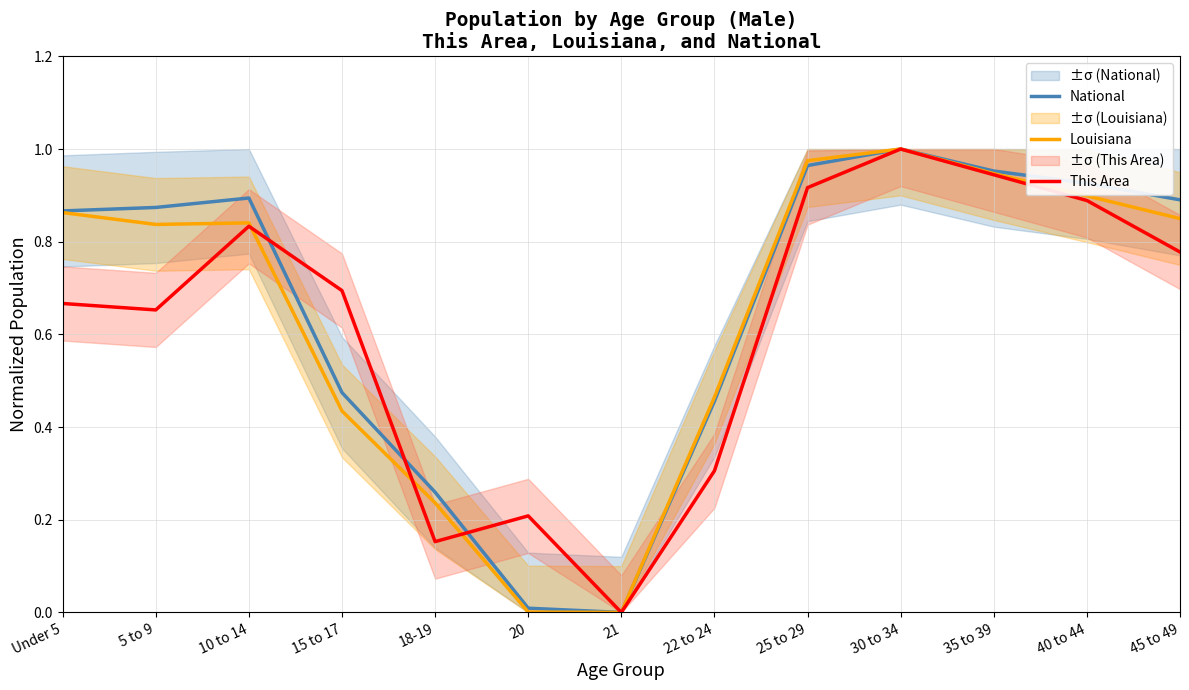

What is the label of the 6th point from the right?

22 to 24